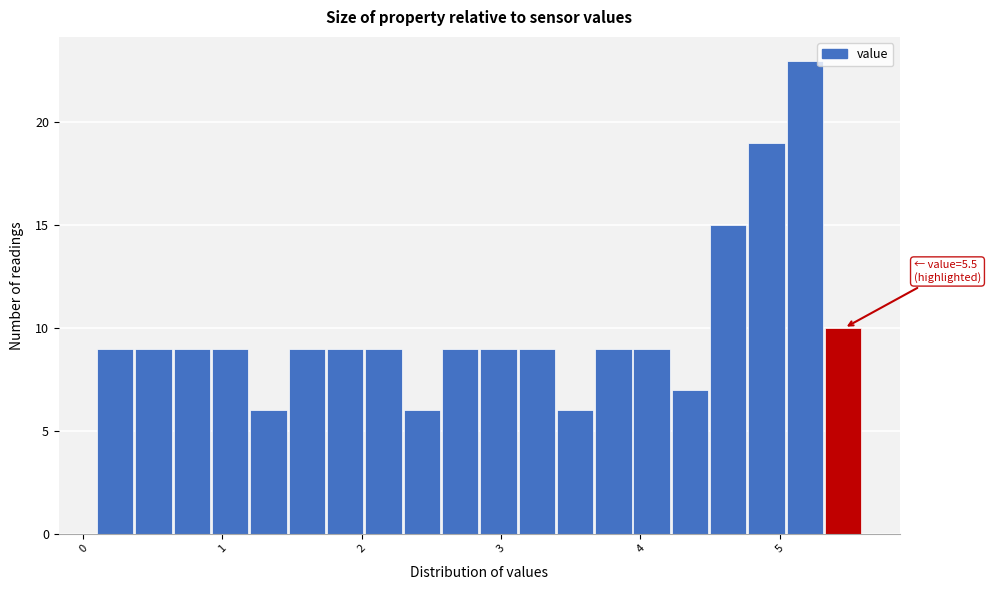

Around what value on the x-axis is the tallest bar? Give the approximate position of its centre, as read against the axis.

5.2